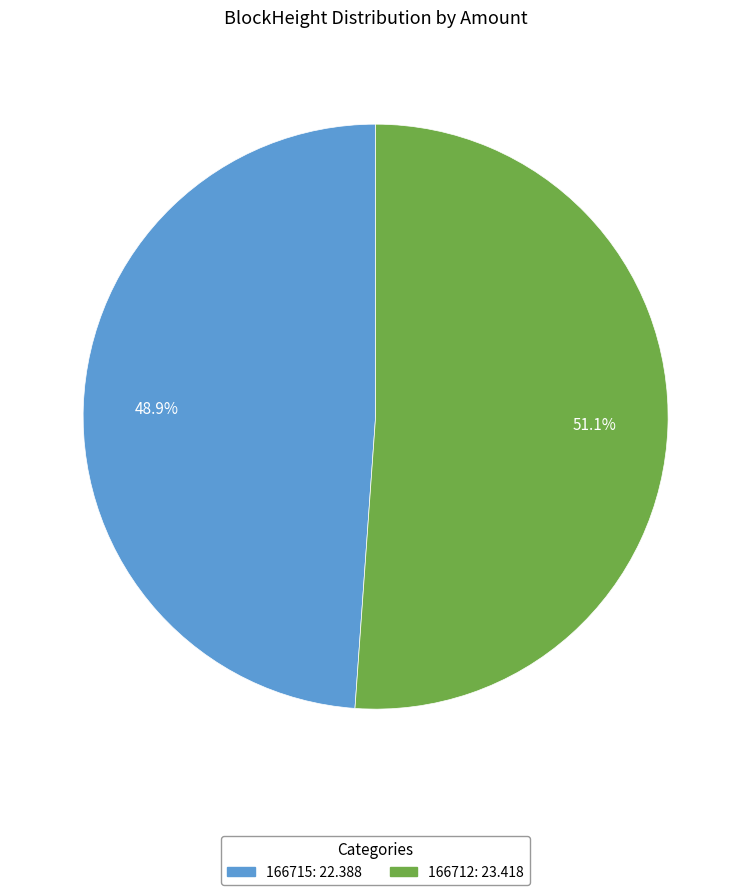

Which category has the smallest portion of the pie?

166715